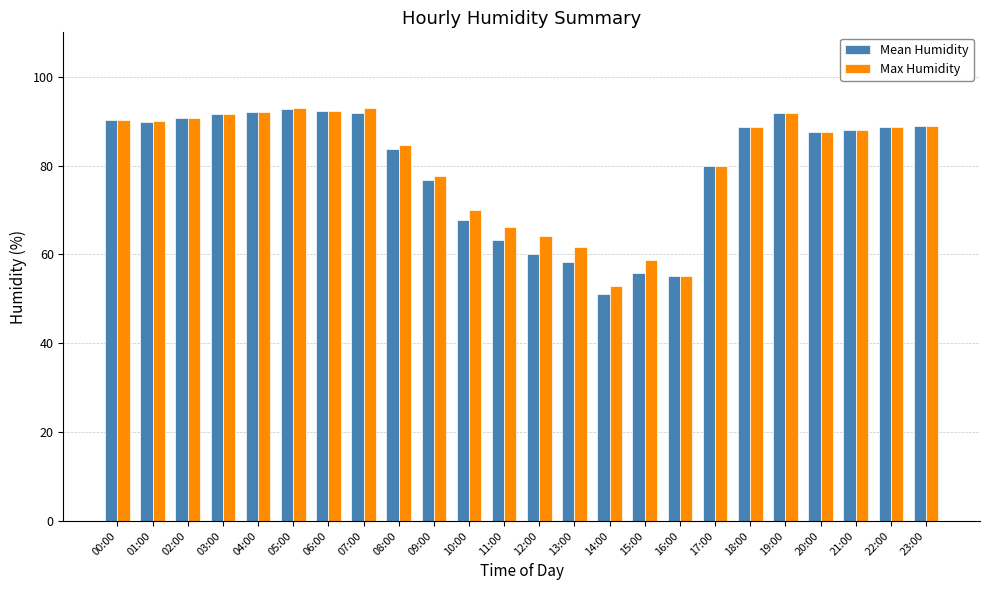

The value of Mean Humidity at 21:00 is 87.9. True or false?

True